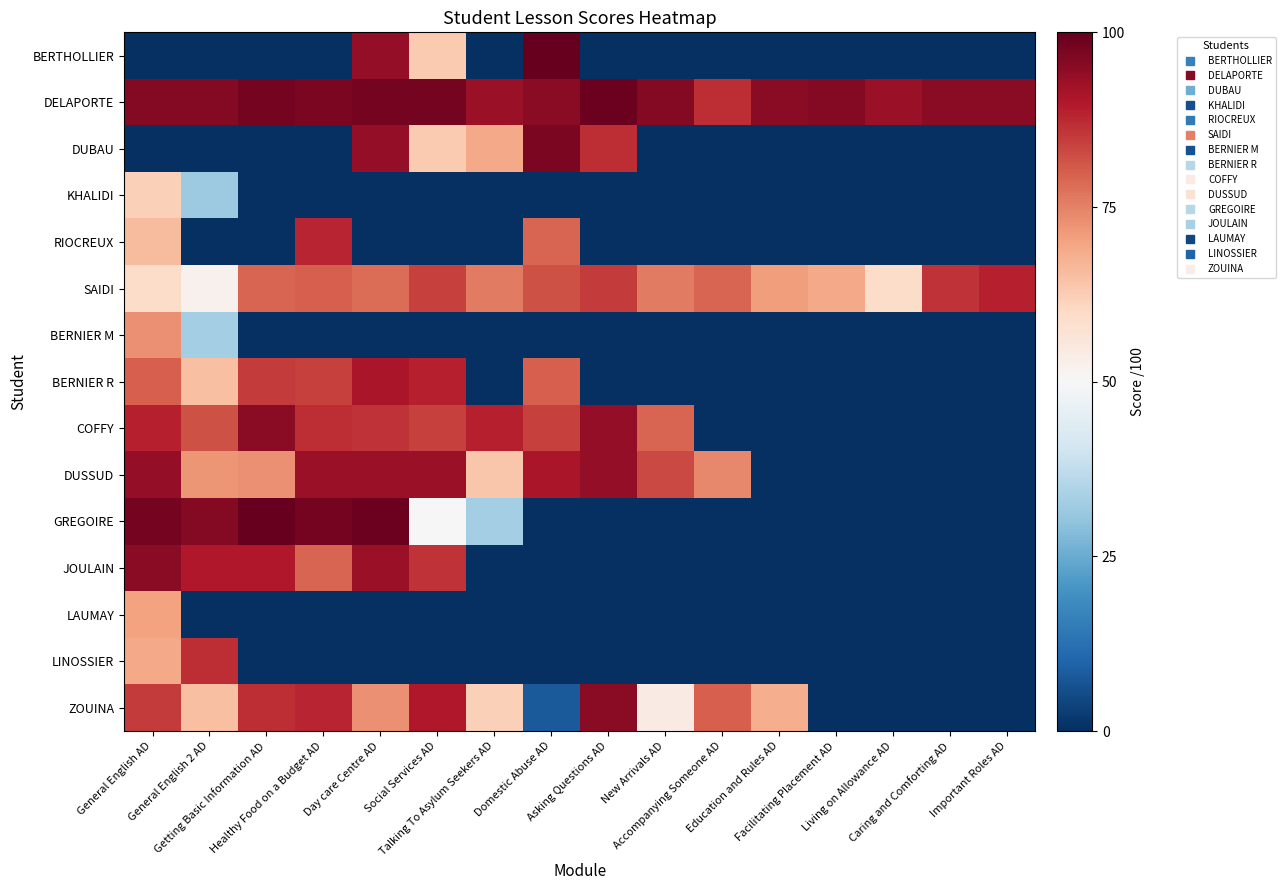

Between Getting Basic Information AD and Day care Centre AD, which series saw the biggest shift?

BERTHOLLIER